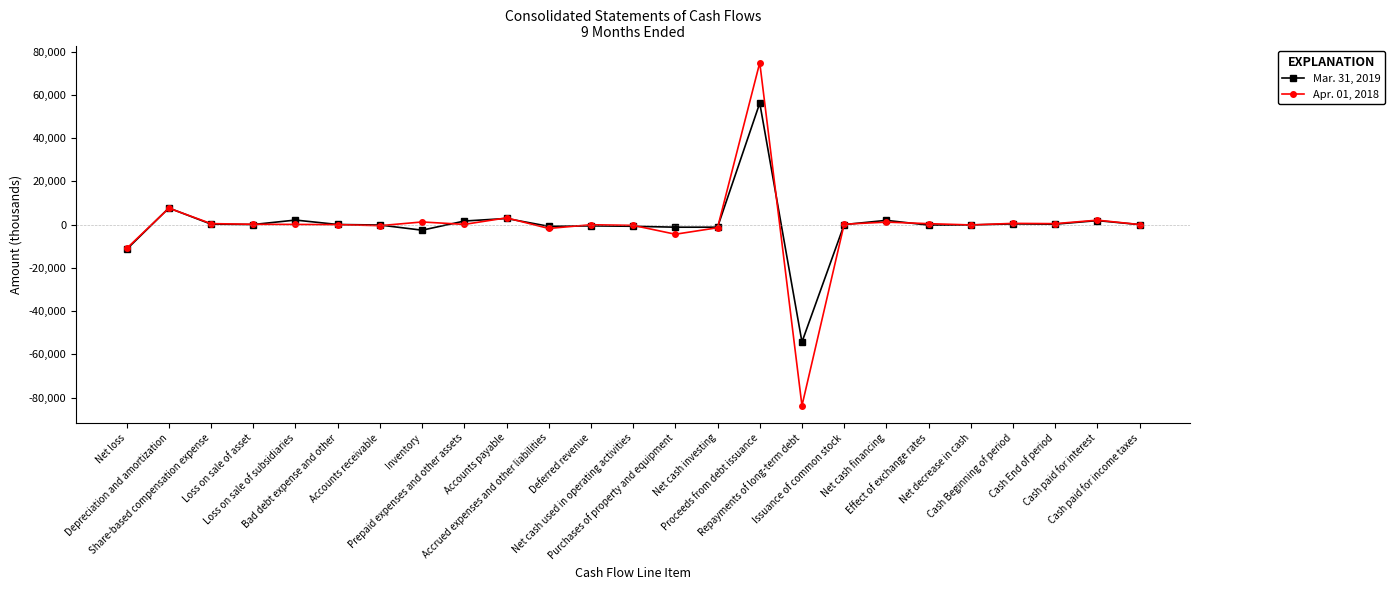

Rank the series by their average value, from highest to lowest.

Mar. 31, 2019, Apr. 01, 2018